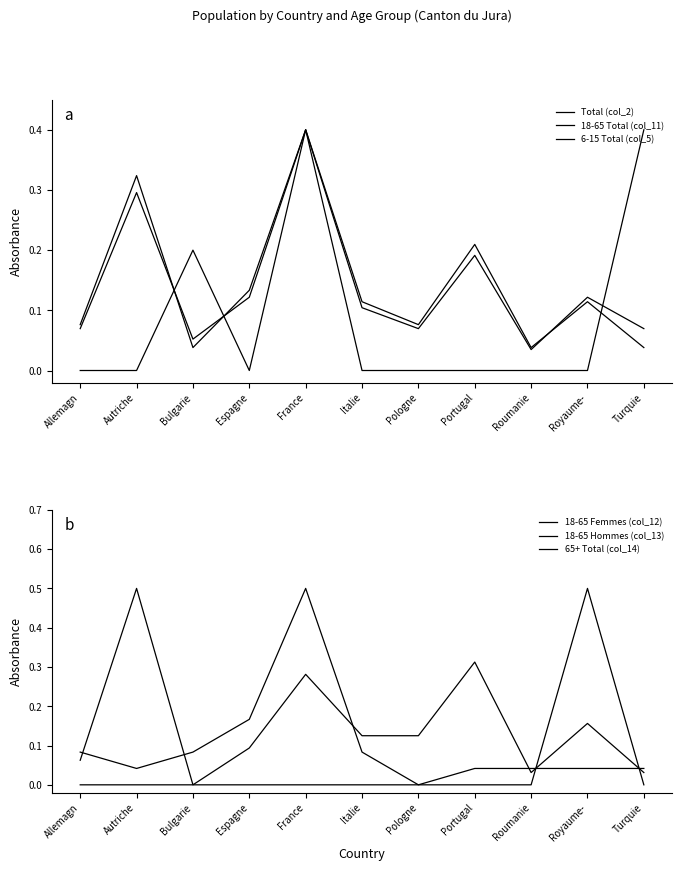

What is the value of the 18-65 Total (col_11) point at the 1st from the left?

0.1